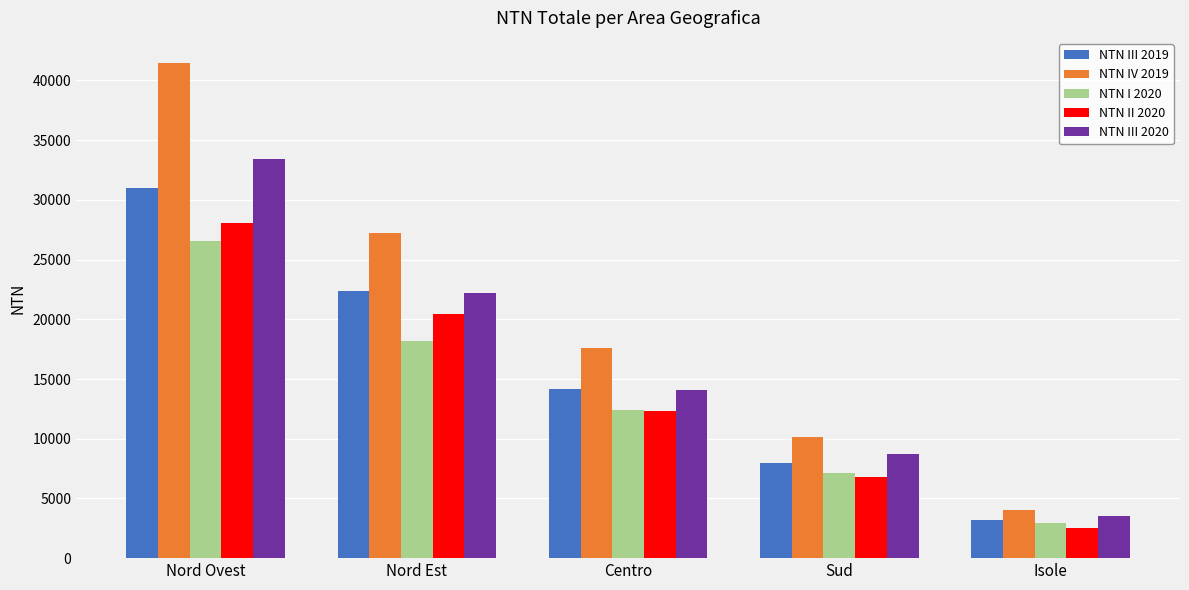

What is the label of the 5th bar from the right?

Nord Ovest